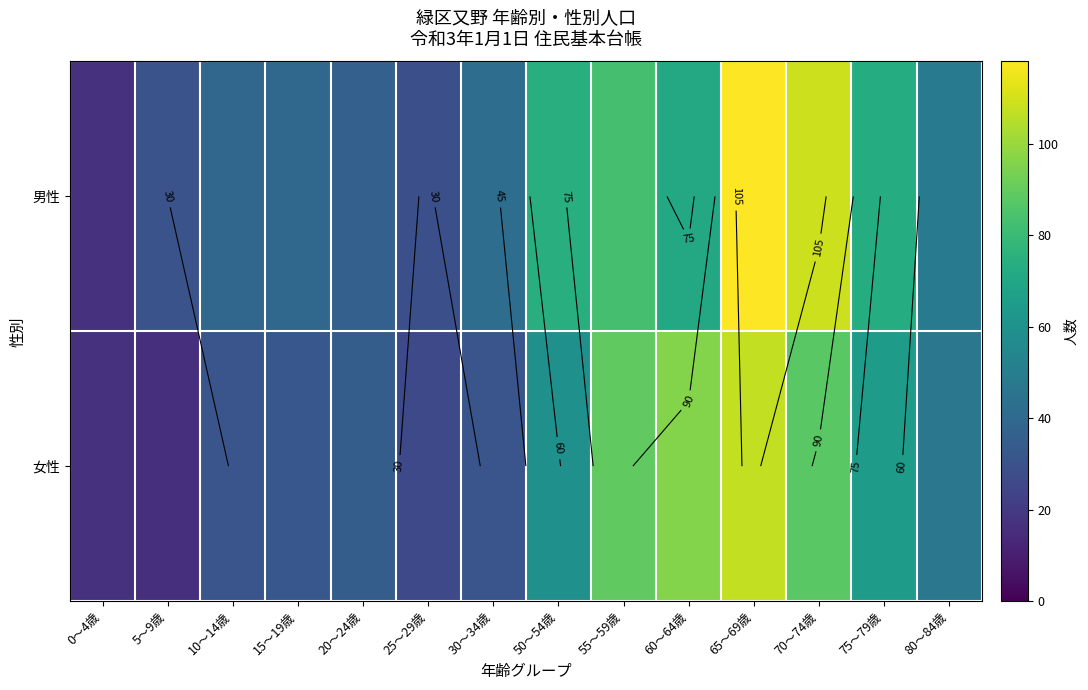

Is the value of 男性 at 65～69歳 greater than the value of 女性 at 70～74歳?

Yes